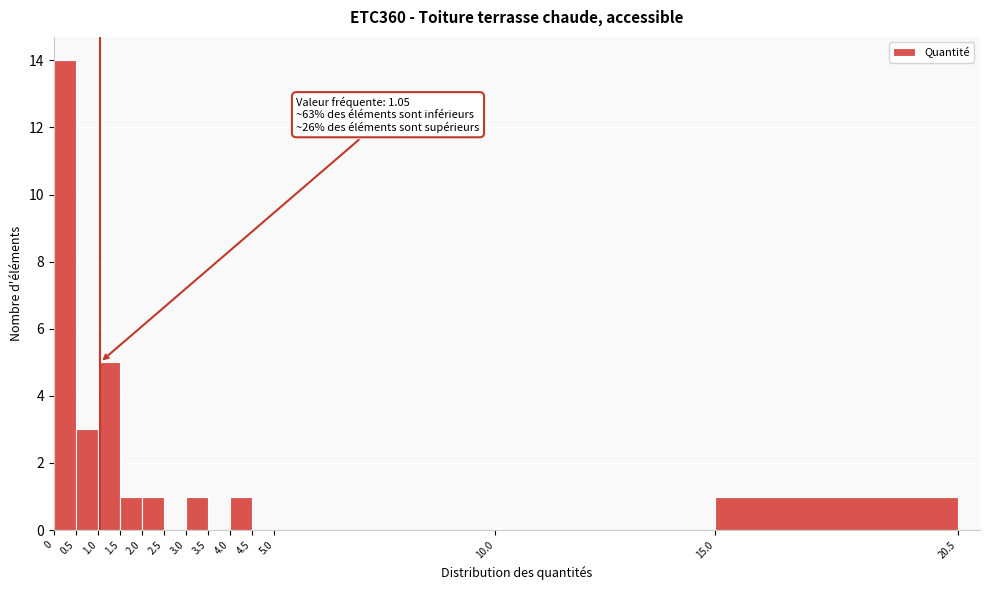

Over which range of the x-axis is the bar tallest?

0 to 0.5